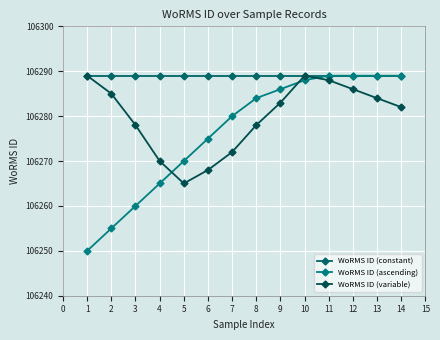

Count the number of data series in this chart.

3